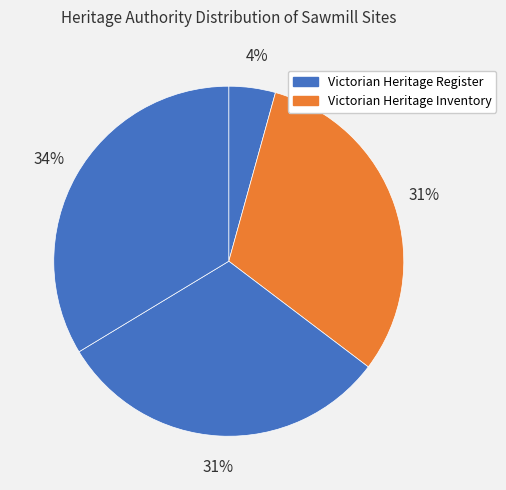

Count the number of slices in the pie.

4